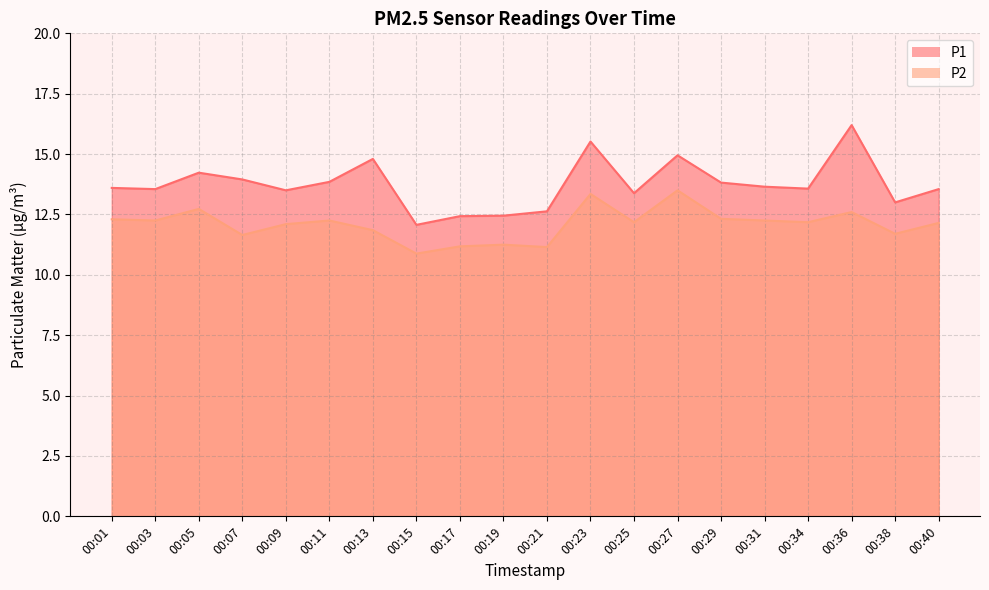

Rank the series by their maximum value, from lowest to highest.

P2, P1